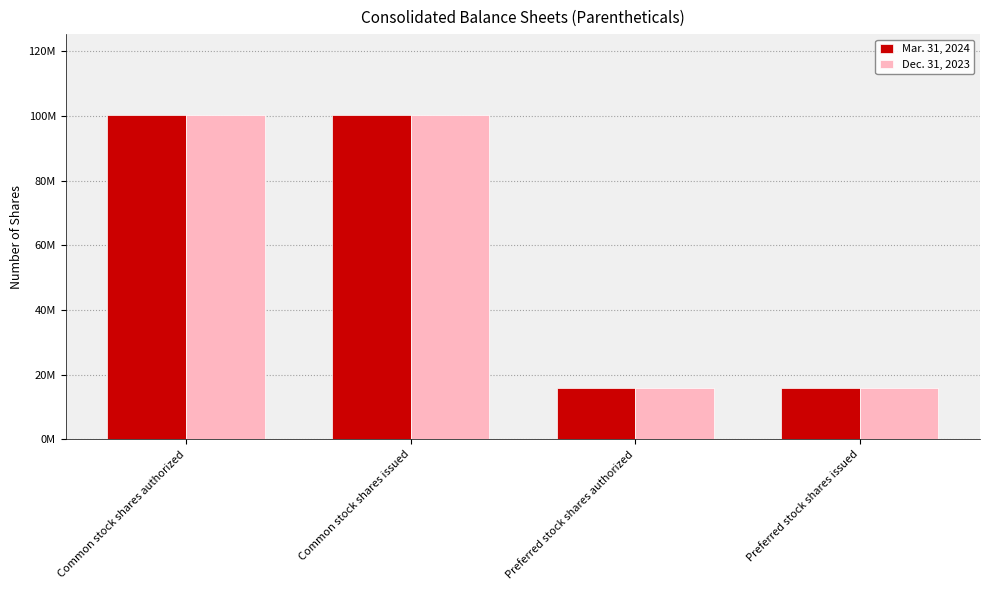

What position from the right is Common stock shares issued?

3